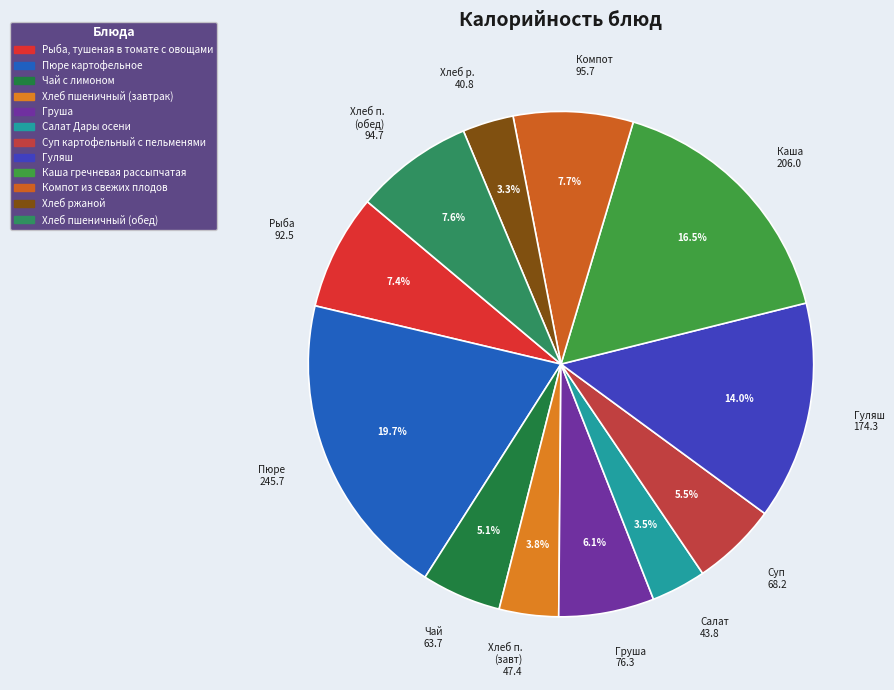

Which category has the biggest portion of the pie?

Пюре 245.7